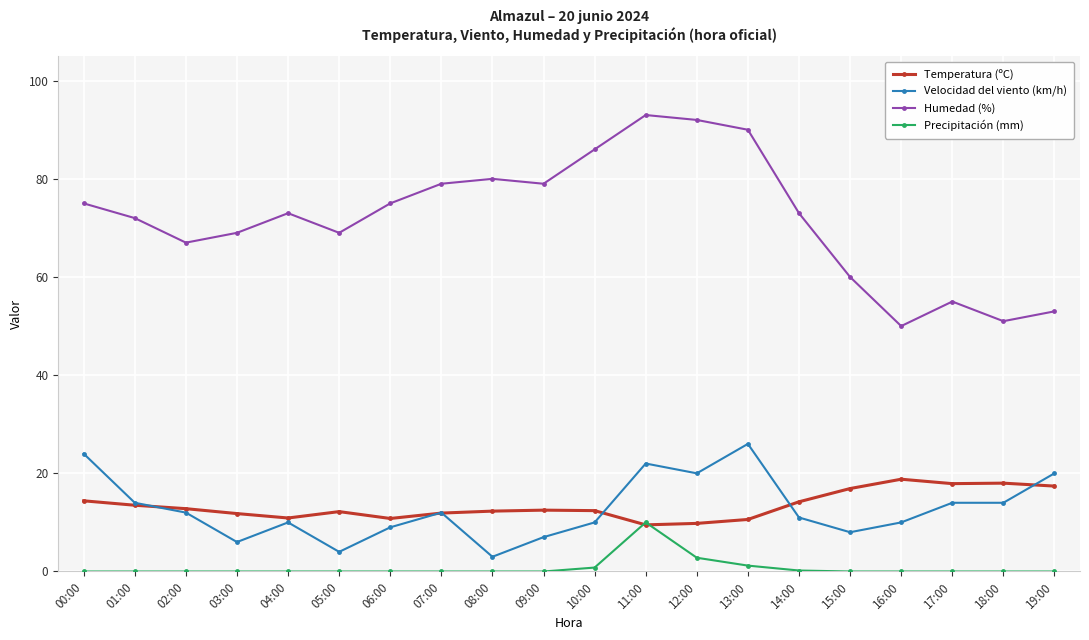

What position from the right is 05:00?

15